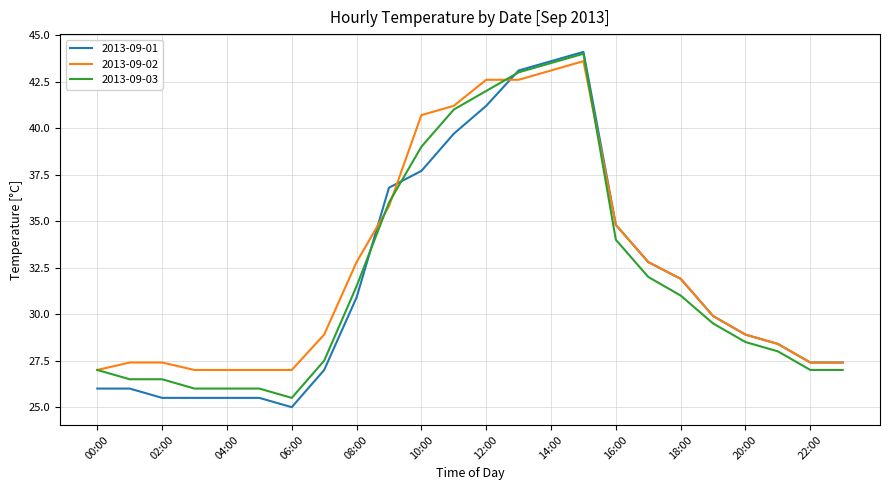

What is the highest value of the 2013-09-02 series?

43.6